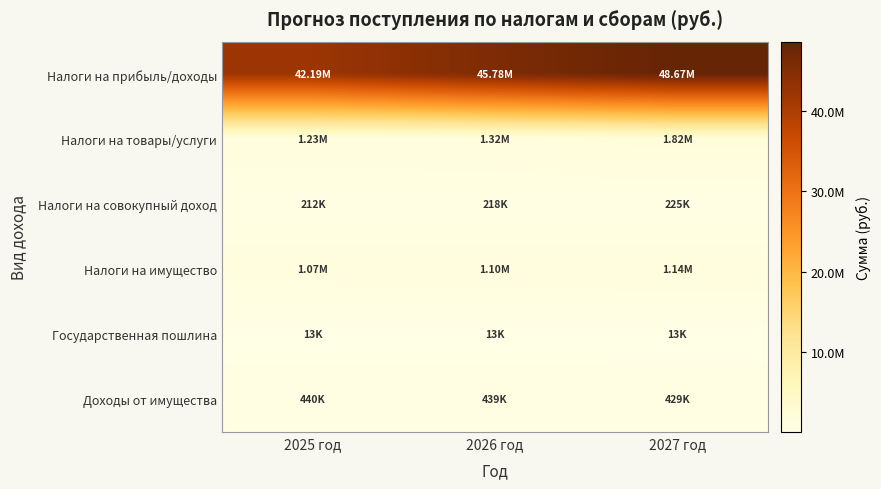

At which category is the sum across all series the highest?

2027 год